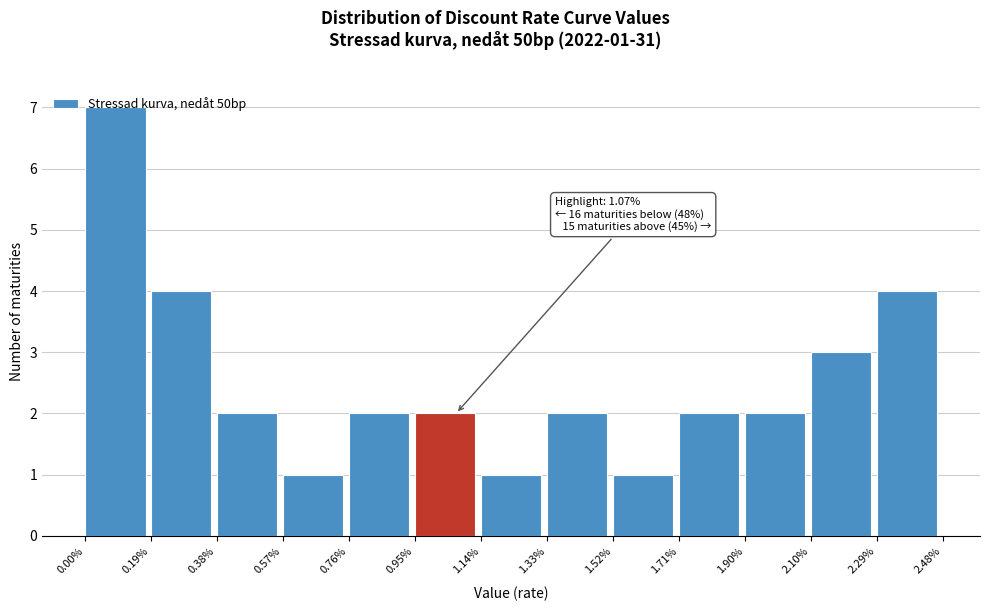

Over which range of the x-axis is the bar tallest?

0.00% to 0.19%